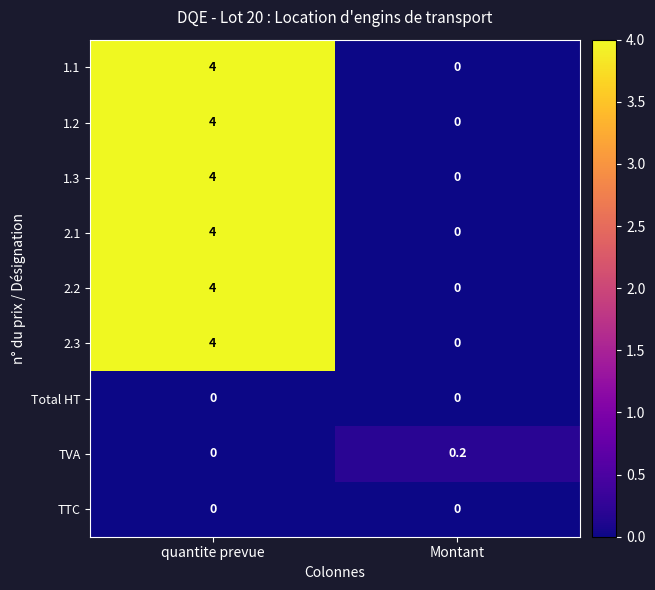

The 2.3 series shows 4.0 at quantite prevue. True or false?

True